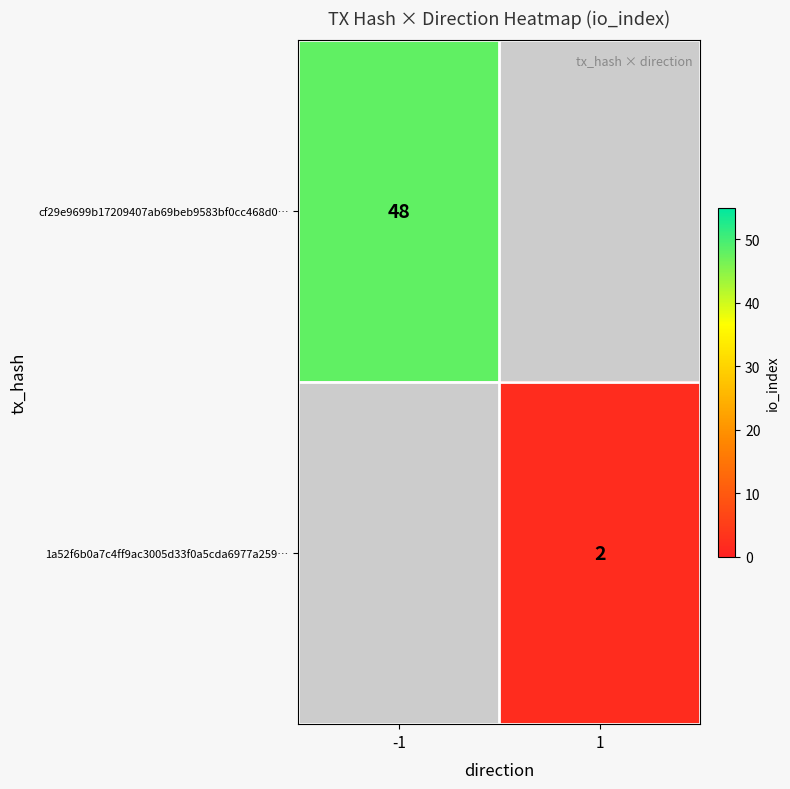

Is it true that 1a52f6b0a7c4ff9ac3005d33f0a5cda6977a259… equals 2 at 1?

True